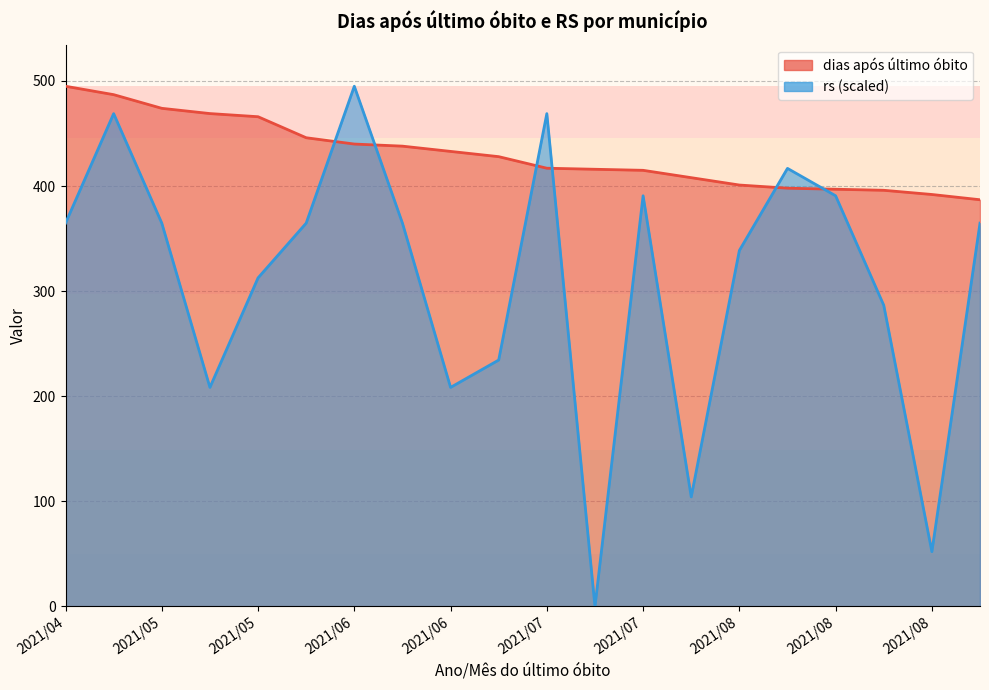

Rank the series at 2021/08 from lowest to highest value.

rs (scaled), dias após último óbito